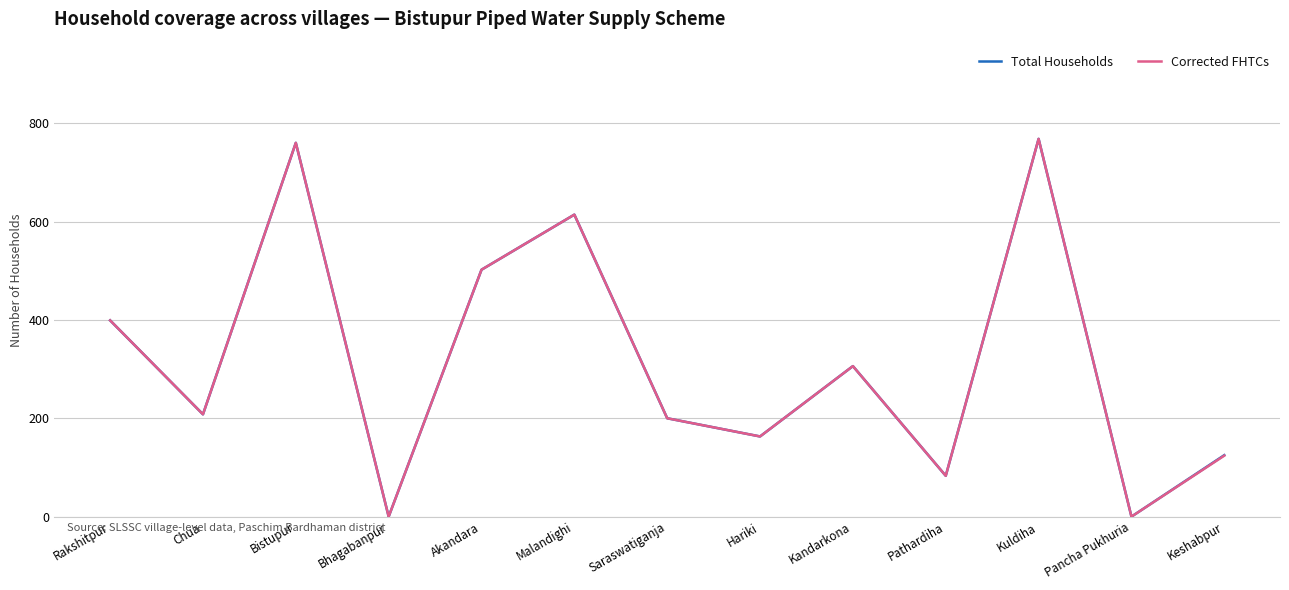

What are all the series names shown in the legend?

Total Households, Corrected FHTCs